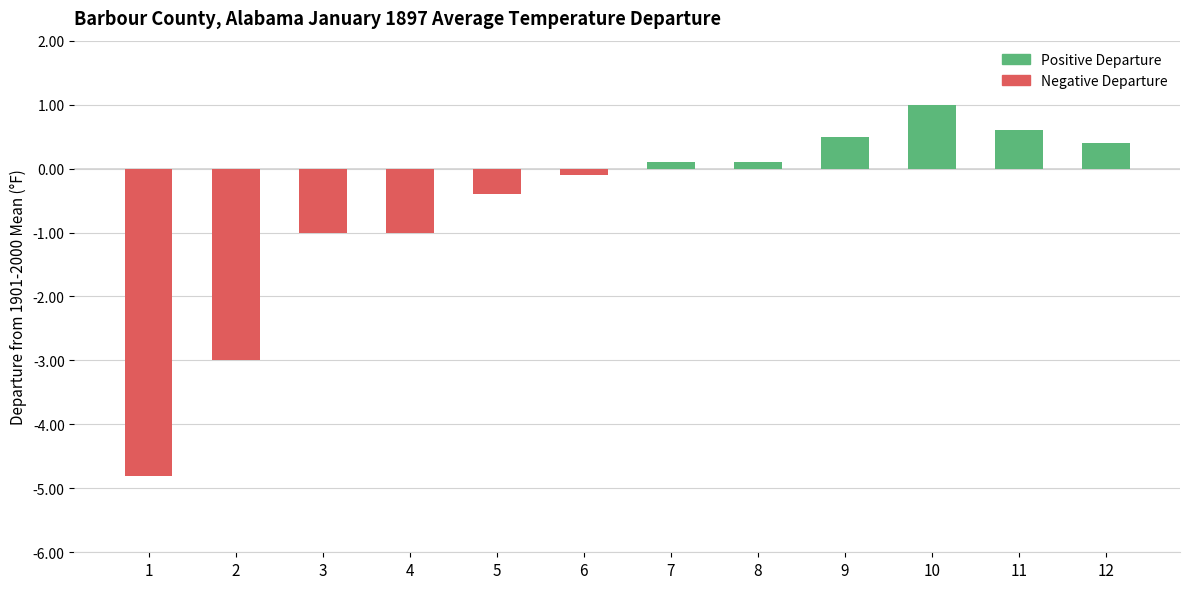

What is the difference between the second highest and minimum values?

5.4